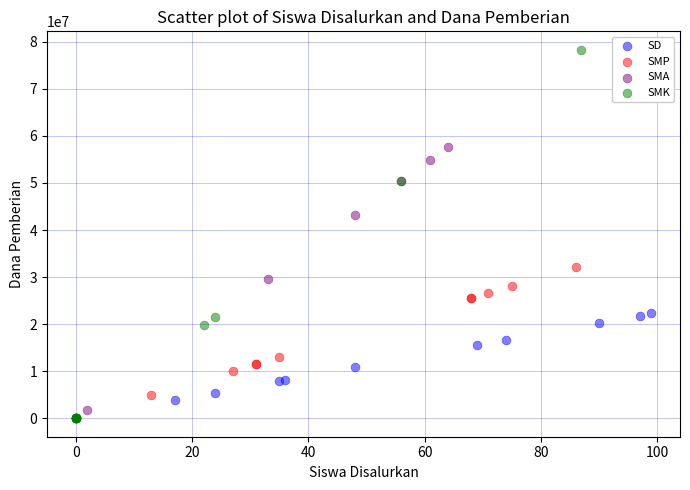

Which series has the largest Y range (max minus min)?

SMK